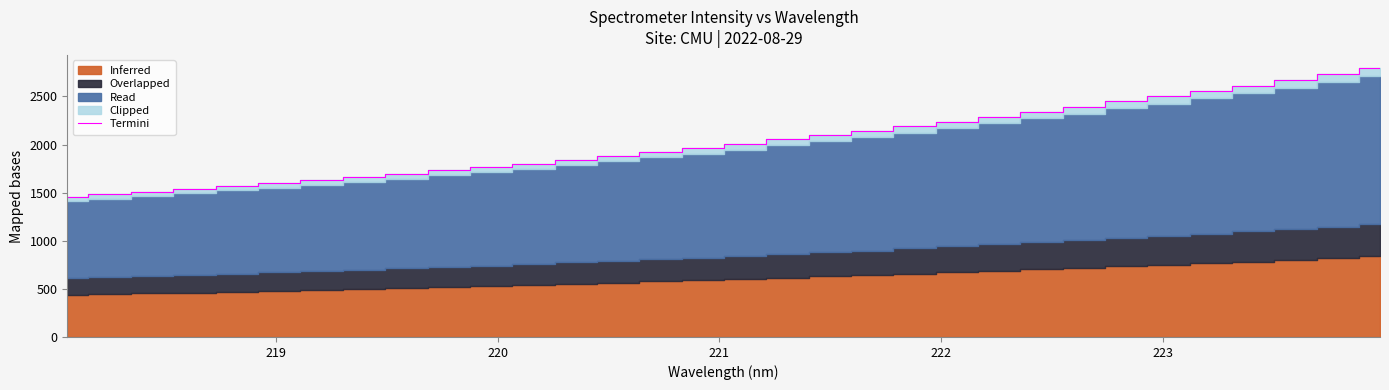

Does the chart have visible grid lines?

No